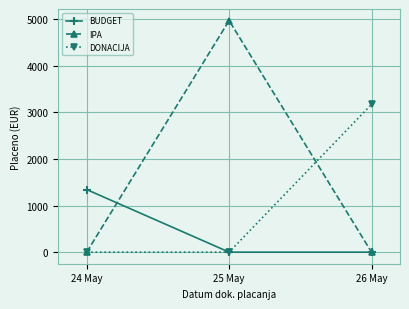

How many categories are shown in the chart?

3